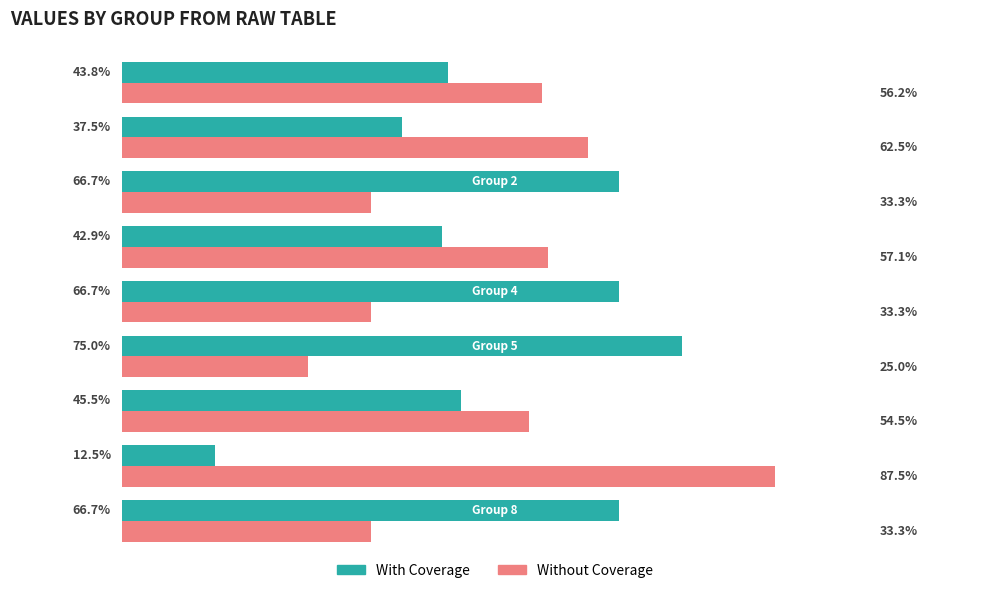

Which series has the largest total across all categories?

With Coverage